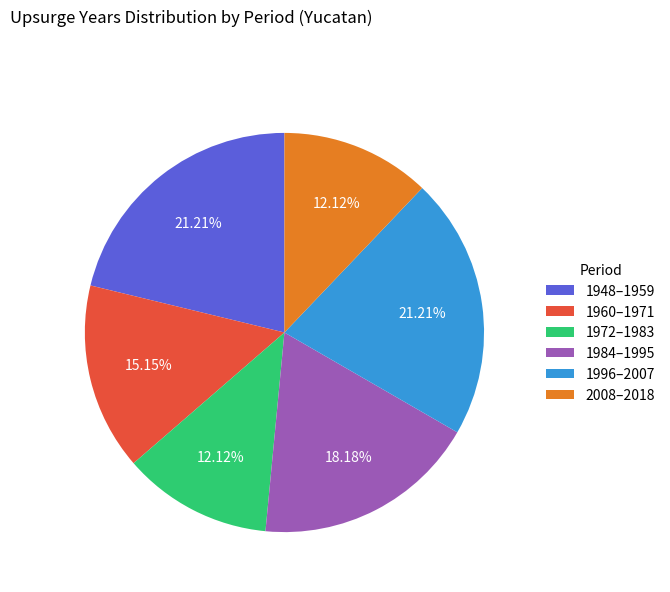

Count the number of slices in the pie.

6